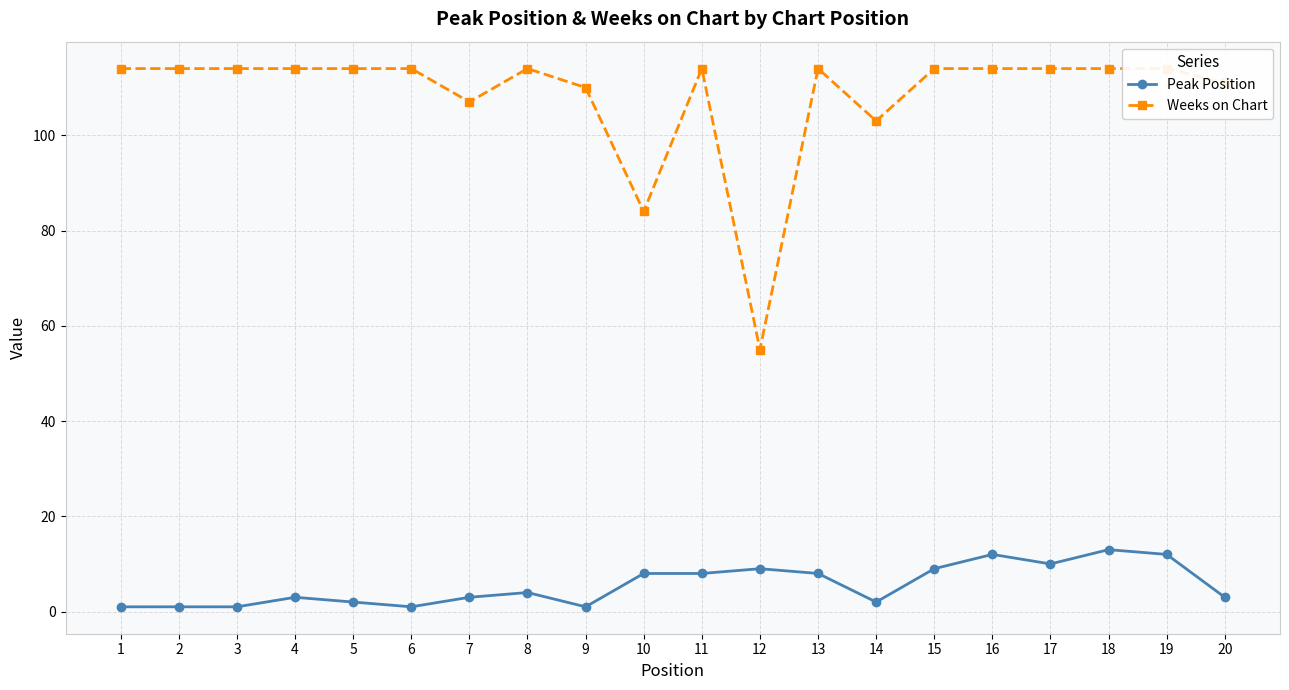

Between 4 and 19, which is larger?

19